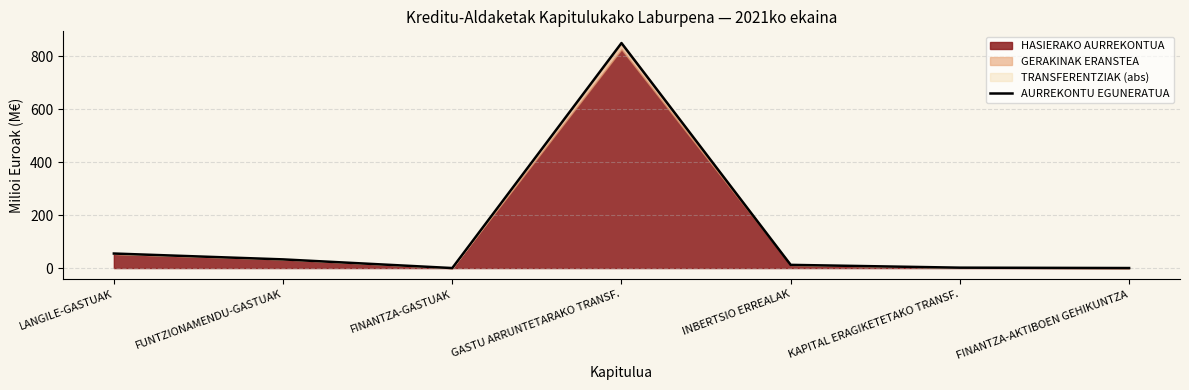

How many points are higher than both their immediate neighbors (excluding endpoints)?

1